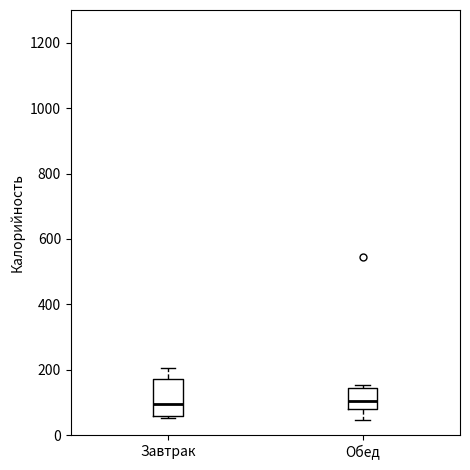

Comparing the boxes themselves (not the whiskers), which one is the tallest?

Завтрак